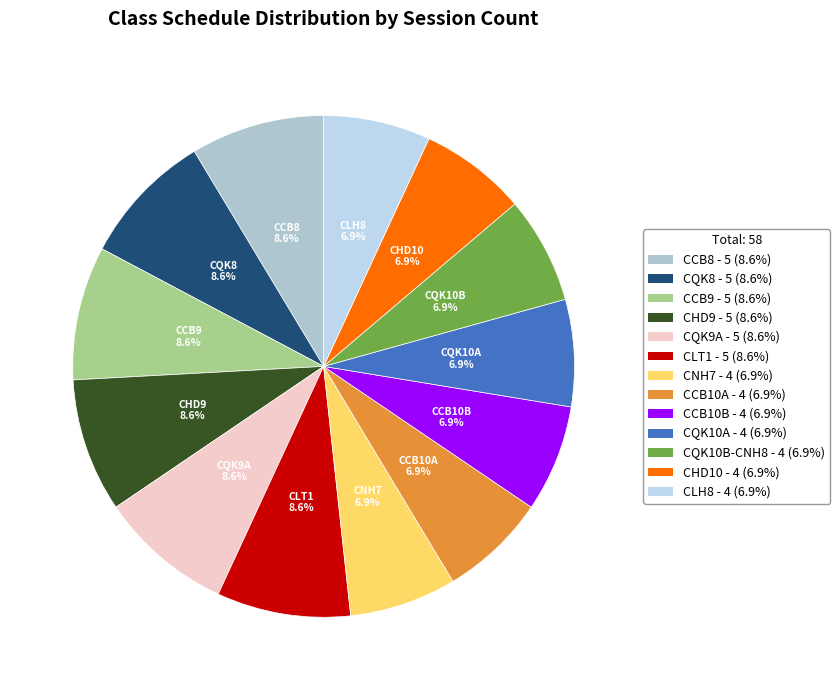

Combined, what portion of the pie is CQK8 and CCB10B?

15.5%